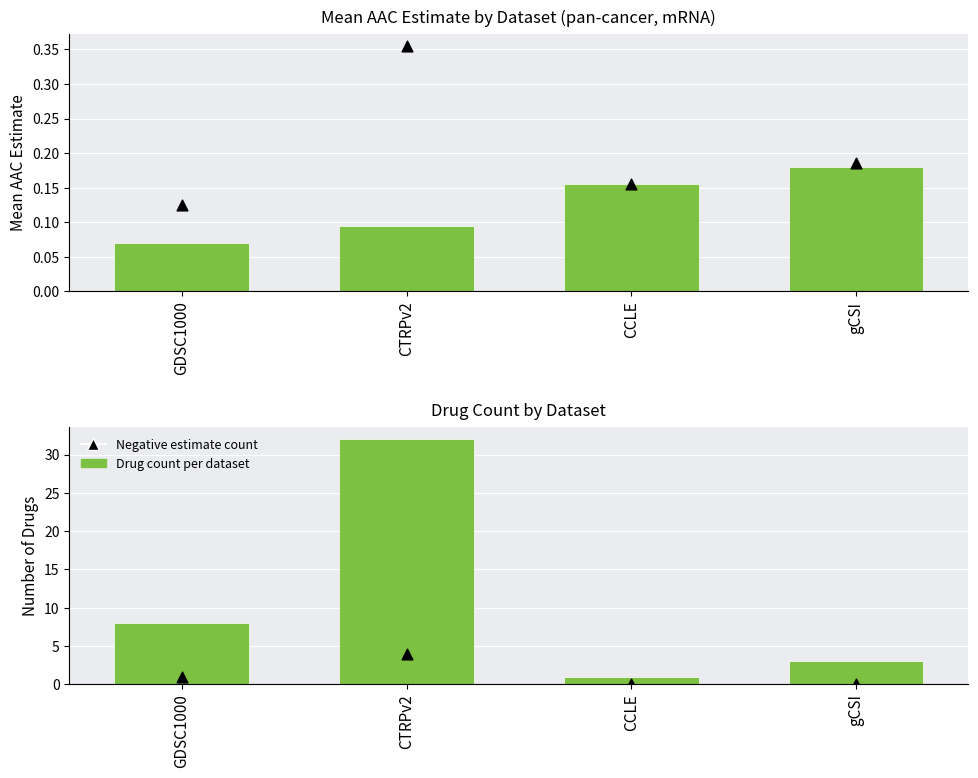

Which series contains the highest Y value?

Drug count